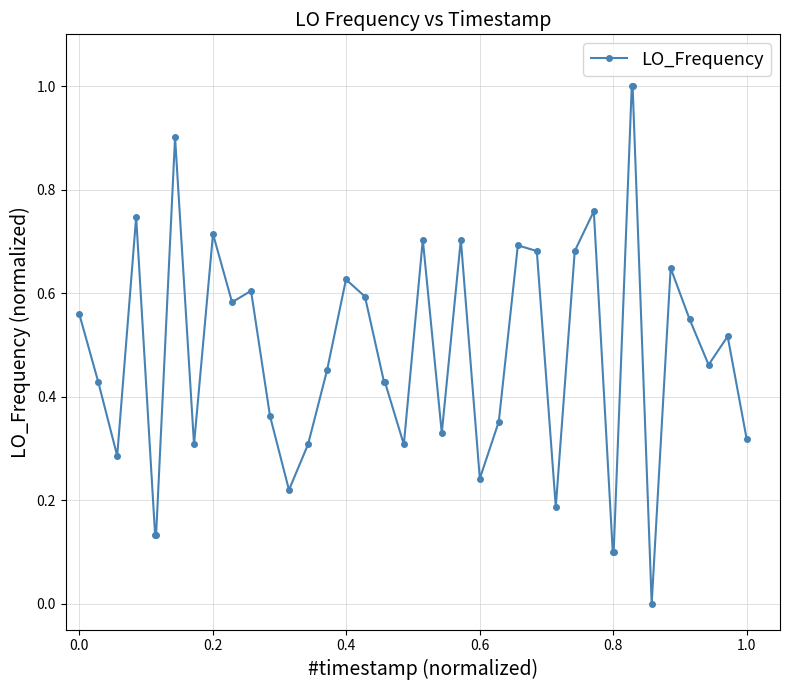

True or false: there are more than 0 points higher than both neighbors.

True